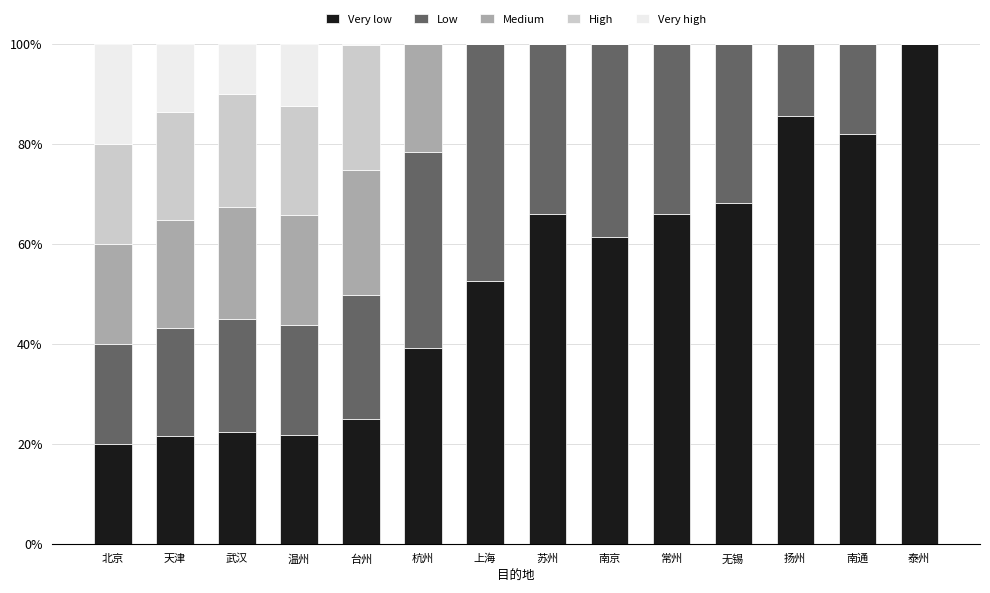

At which label does Very low reach its peak?

泰州